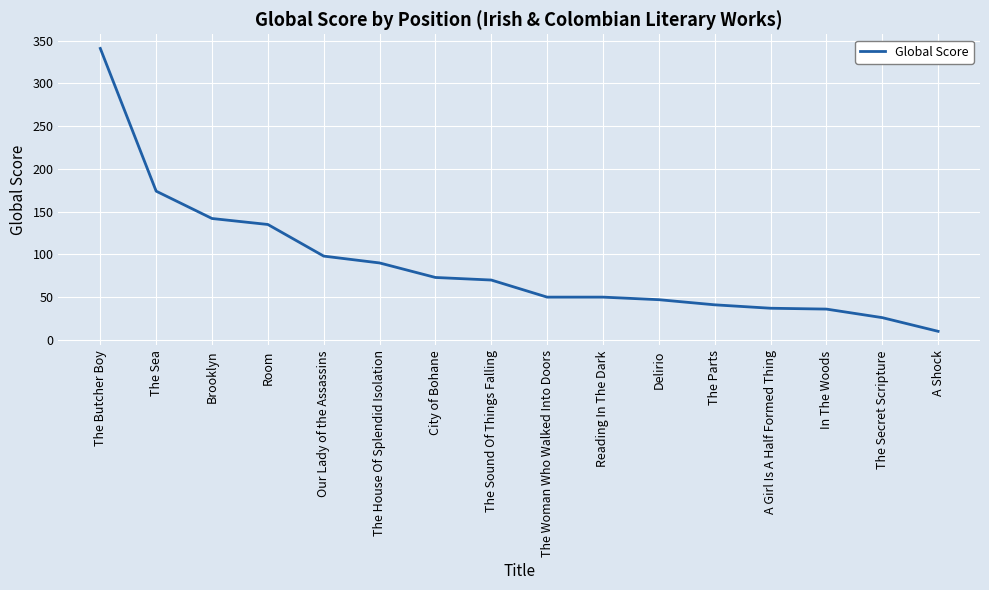

What position from the right is Room?

13